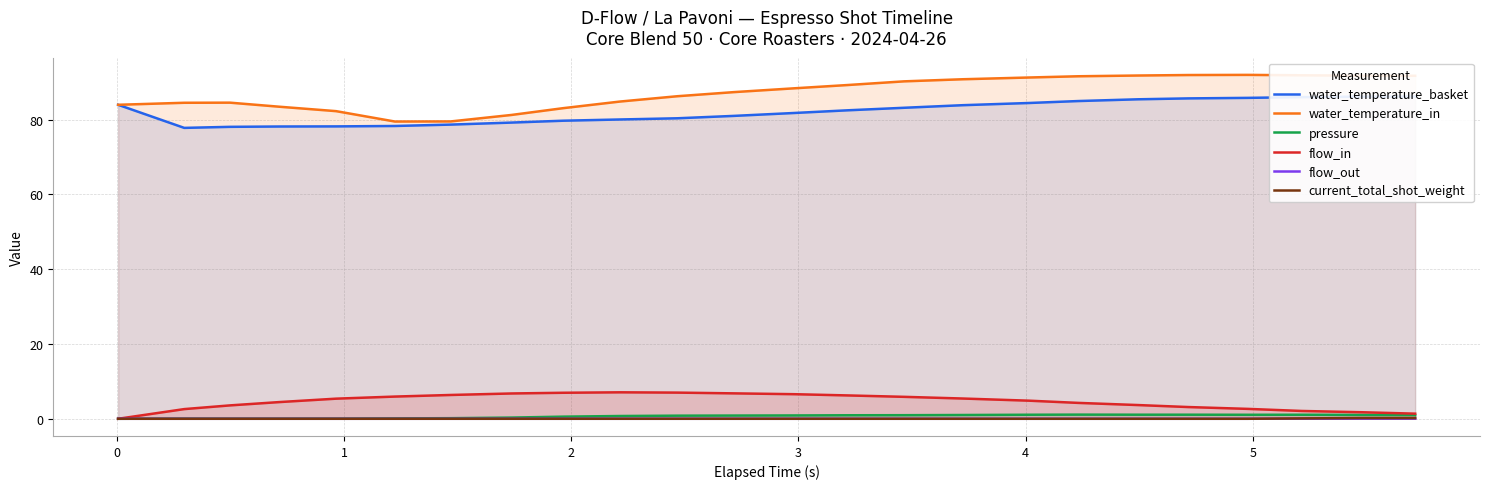

Reading left to right, extract all data points from this chart.

water_temperature_basket: 84.0	77.8	78.1	78.2	78.2	78.3	78.7	79.2	79.7	80.1	80.4	81.0	81.8	82.5	83.2	83.9	84.5	85.0	85.5	85.7	85.8	86.0	86.2	86.2
water_temperature_in: 84.0	84.5	84.6	83.5	82.3	79.5	79.5	81.3	83.1	84.9	86.3	87.4	88.4	89.3	90.3	90.8	91.3	91.6	91.8	92.0	92.0	91.9	91.8	91.8
pressure: 0.0	0.0	0.0	0.0	0.0	0.1	0.2	0.3	0.6	0.7	0.8	0.9	0.9	0.9	1.0	1.0	1.1	1.1	1.1	1.1	1.1	1.1	1.0	1.0
flow_in: 0.0	2.6	3.6	4.5	5.4	5.9	6.4	6.8	7.0	7.1	7.0	6.8	6.6	6.2	5.9	5.4	4.8	4.2	3.7	3.1	2.6	2.1	1.8	1.4
flow_out: 0.0	0.0	0.0	0.0	0.0	0.0	0.0	0.0	0.0	0.0	0.0	0.0	0.0	0.0	0.0	0.0	0.0	0.0	0.0	0.0	0.0	0.0	0.1	0.1
current_total_shot_weight: 0.0	0.0	0.0	0.0	0.0	0.0	0.0	0.0	0.0	0.0	0.0	0.0	0.0	0.0	0.0	0.0	0.0	0.0	0.0	0.0	0.0	0.1	0.2	0.2